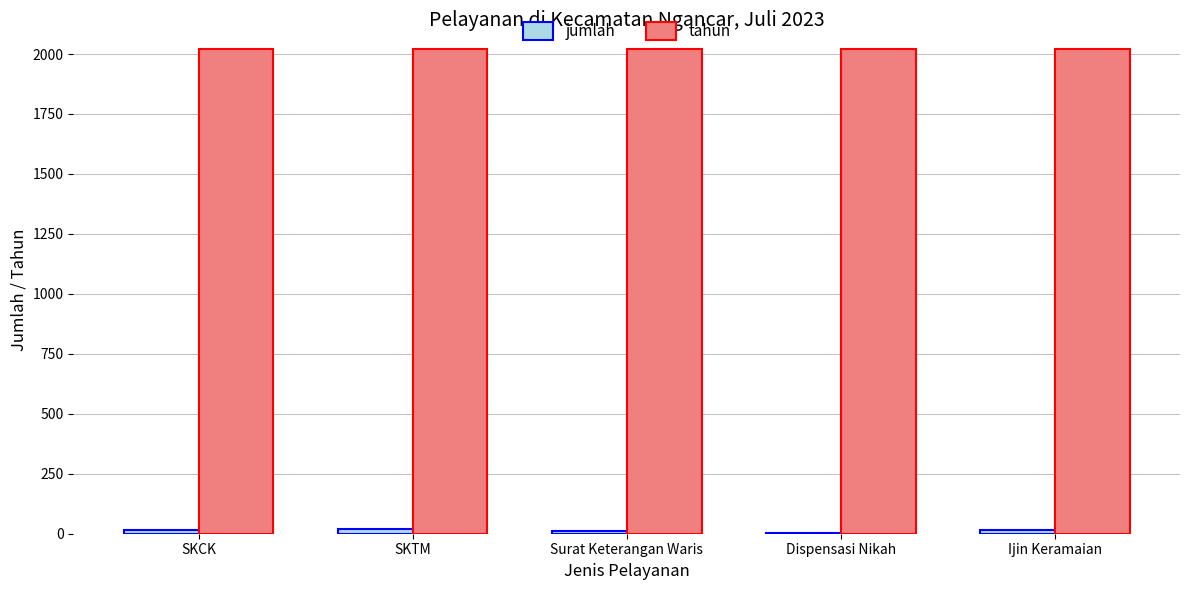

The value of tahun at SKTM is 2023. True or false?

True